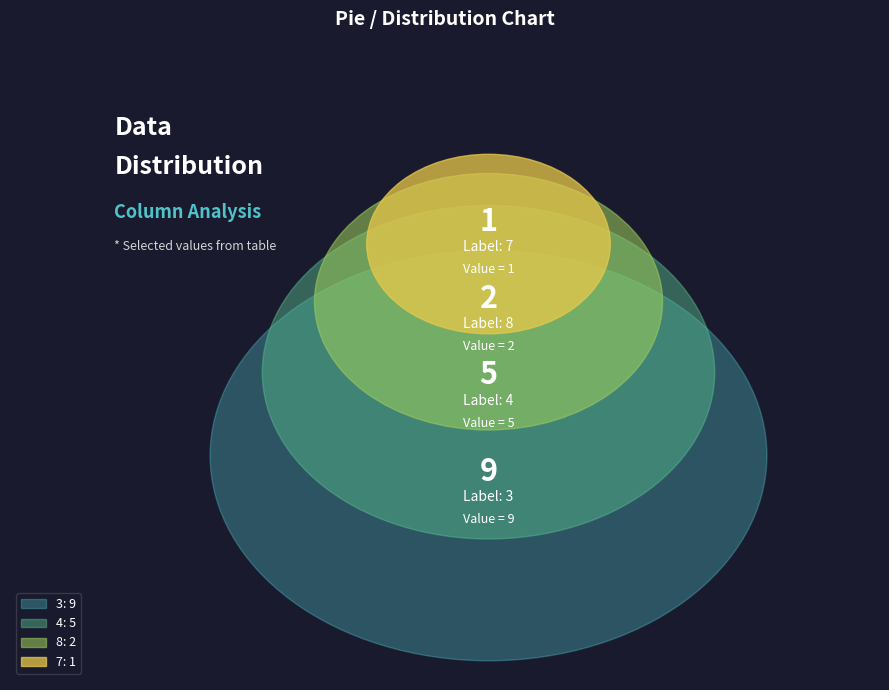

Does 2 account for over 50% of the chart?

No